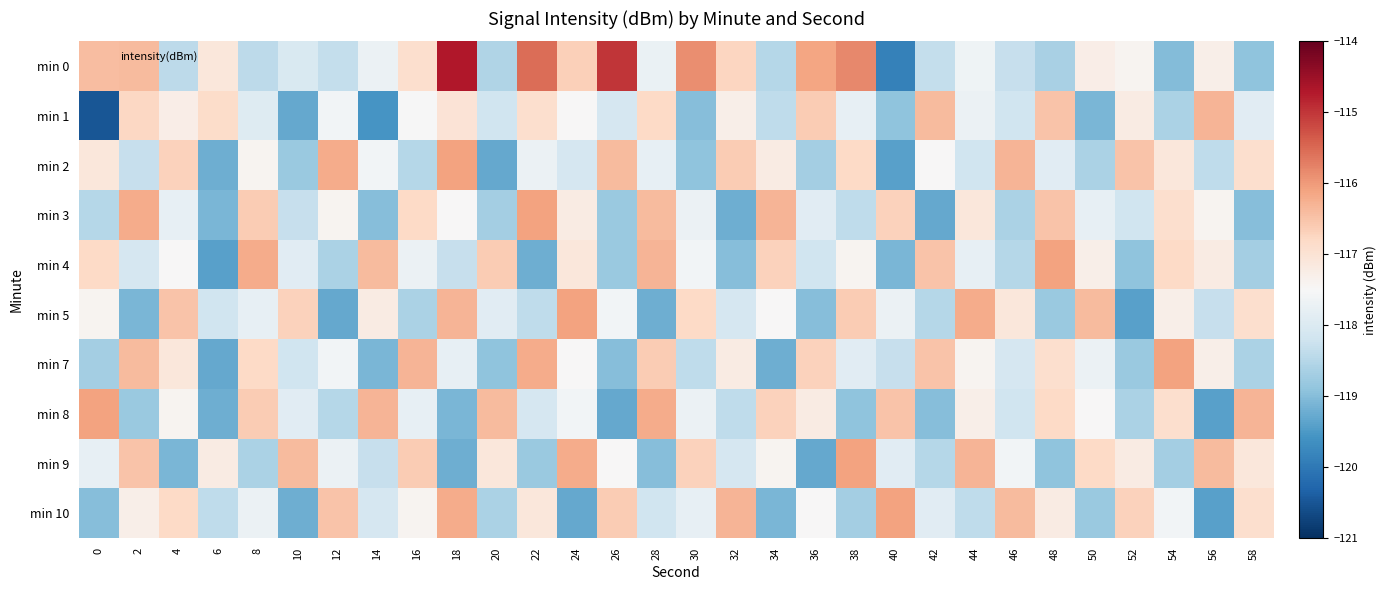

Which has a higher value, 38 or 0?

38